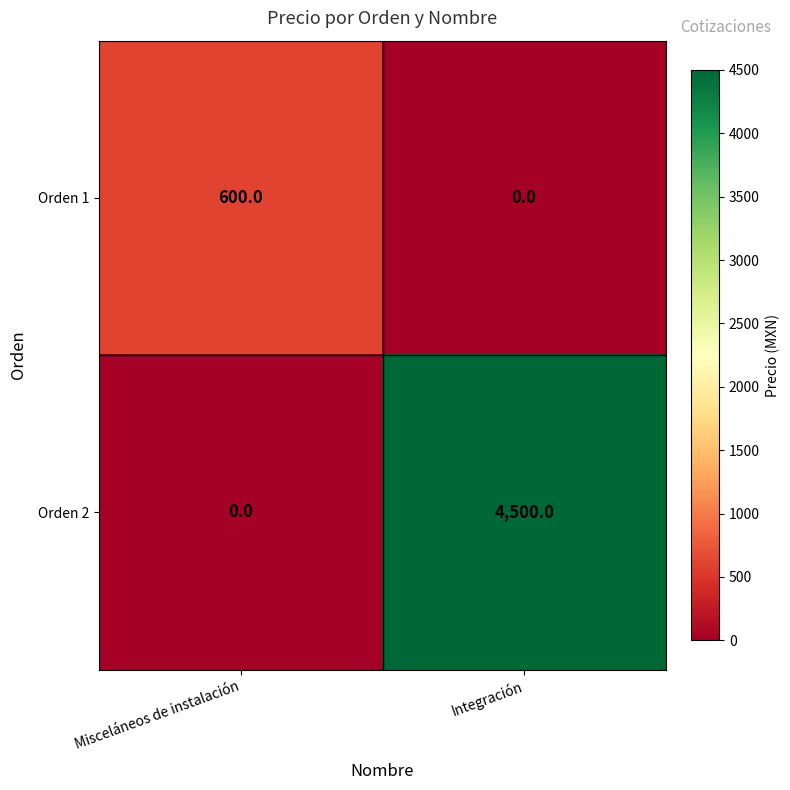

True or false: Orden 1 has a value of 0 at Integración.

True